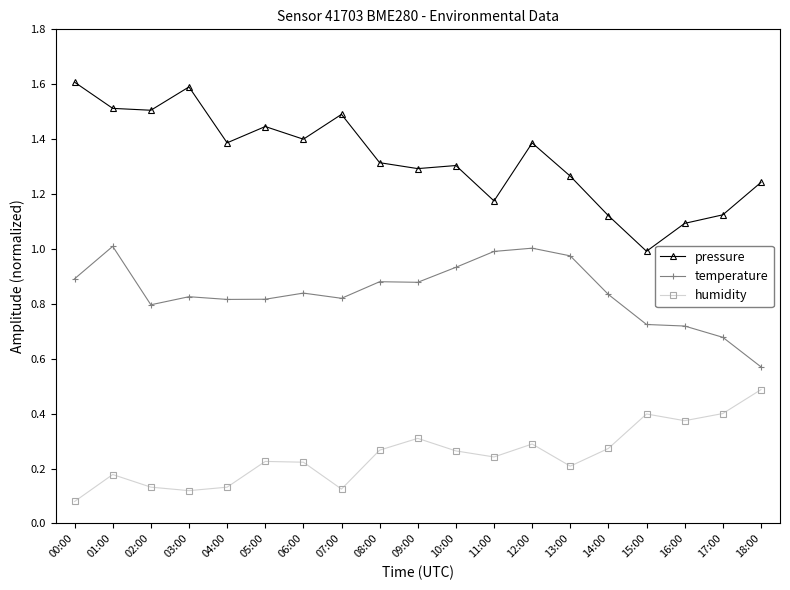

What is the sum of the pressure values at 11:00 and 02:00?

2.7